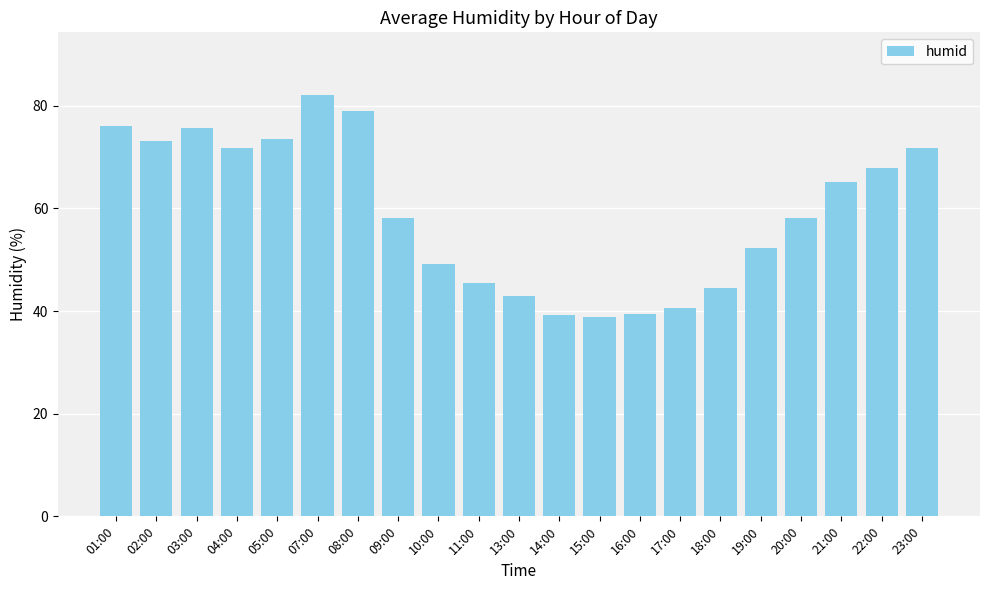

What position from the right is 03:00?

19